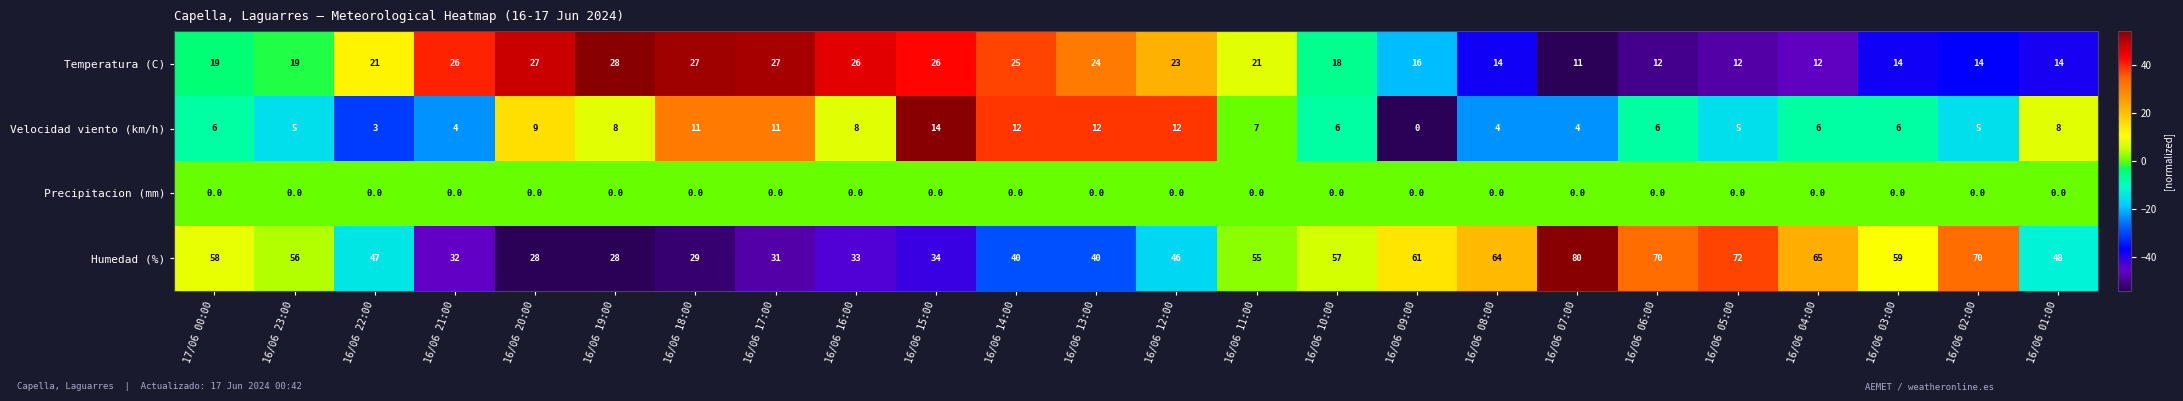

List the series in order of their peak value, lowest first.

Precipitacion (mm), Velocidad viento (km/h), Temperatura (C), Humedad (%)